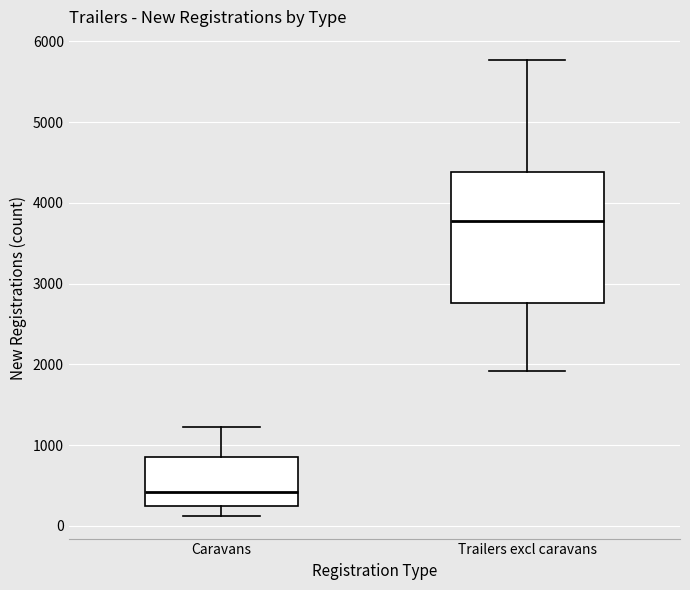

Reading left to right, transcribe this box plot: for each box, give where its median line is, the range the box spans, and where its two whiskers end, as read against the y-axis. The values are not printed on the chart, so give them approximately, as read against the axis.

Caravans: median 400, box 200 to 800, whiskers 100 to 1200
Trailers excl caravans: median 3800, box 2800 to 4400, whiskers 1900 to 5800